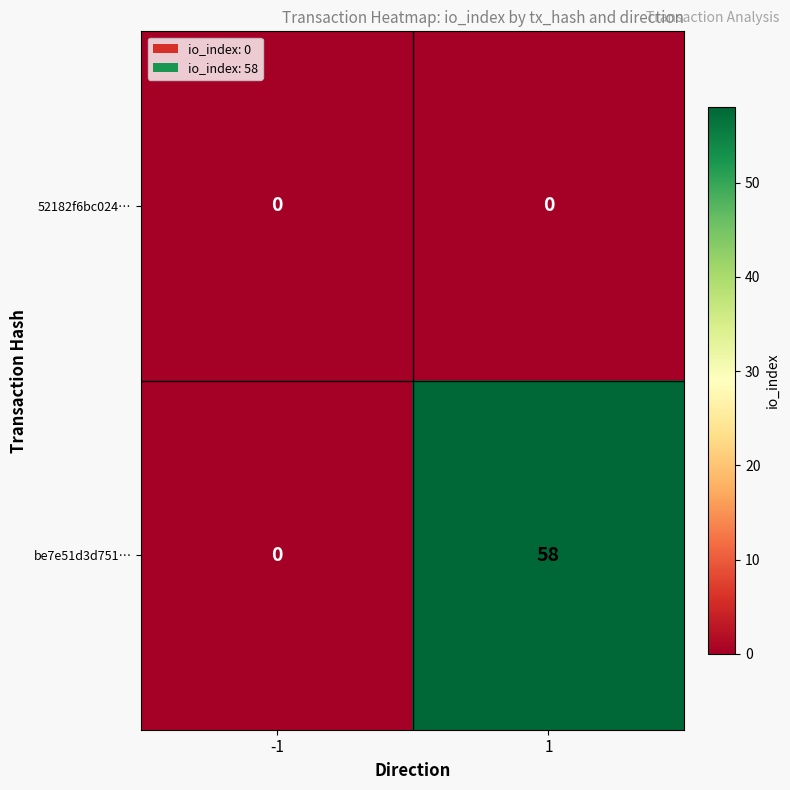

Reading left to right, list all the values displayed in this chart.

52182f6bc024…: 0	0
be7e51d3d751…: 0	58